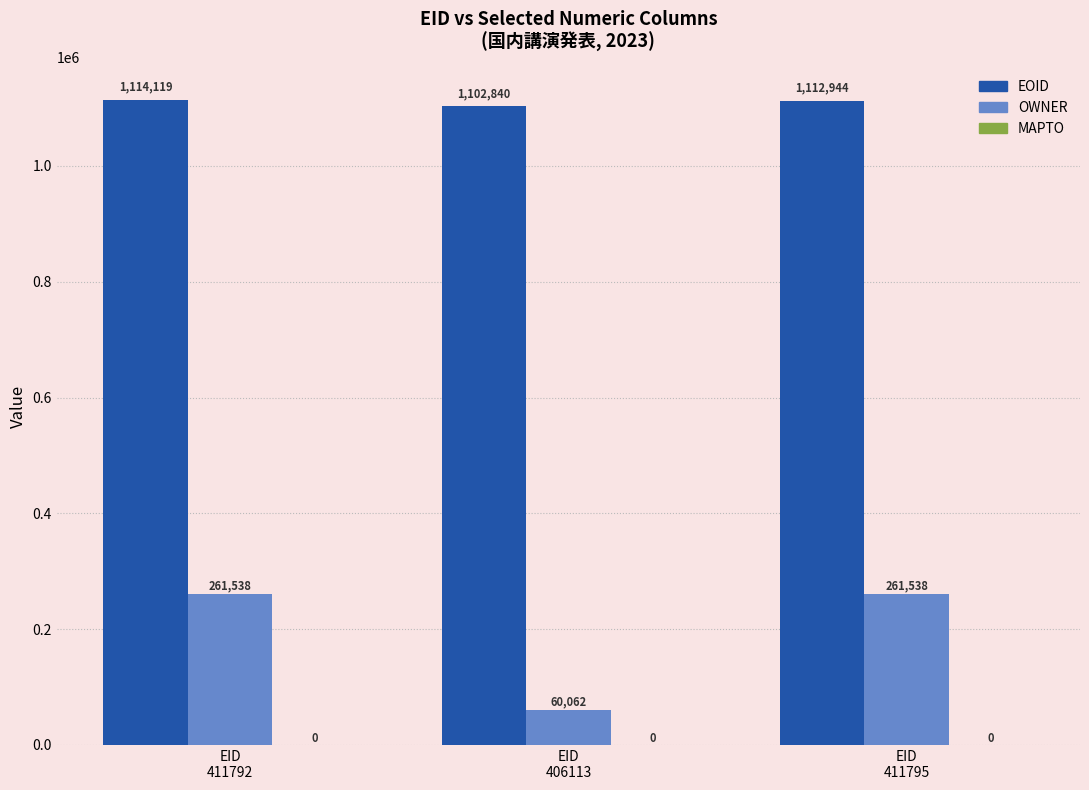

What is the total value across all series at EID
411792?

1375657